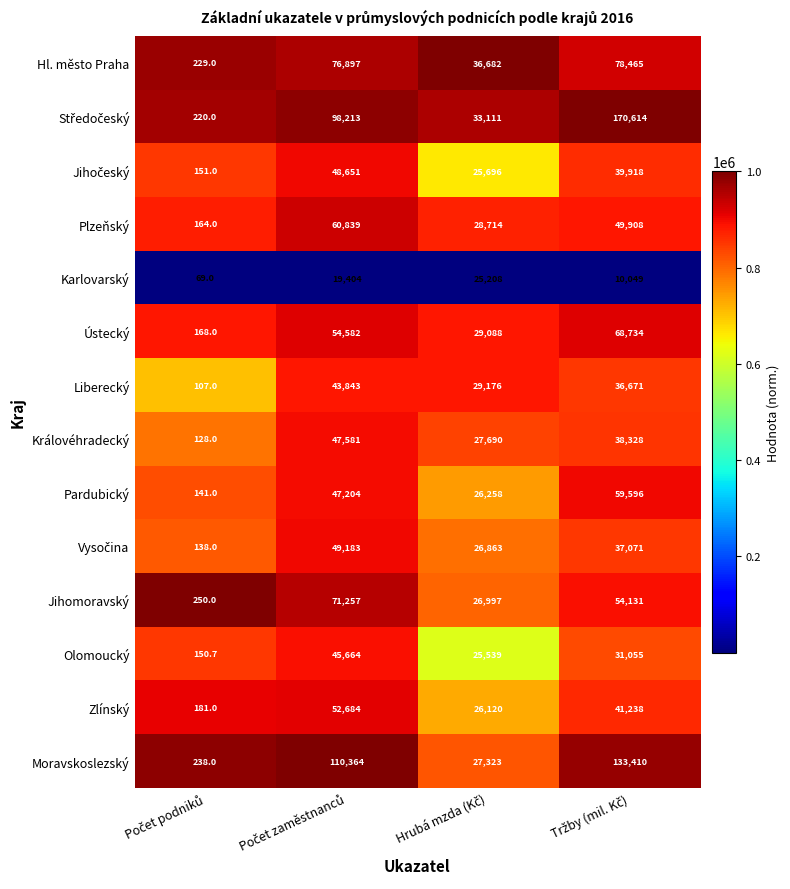

At how many categories does at least one series exceed 17186?

3